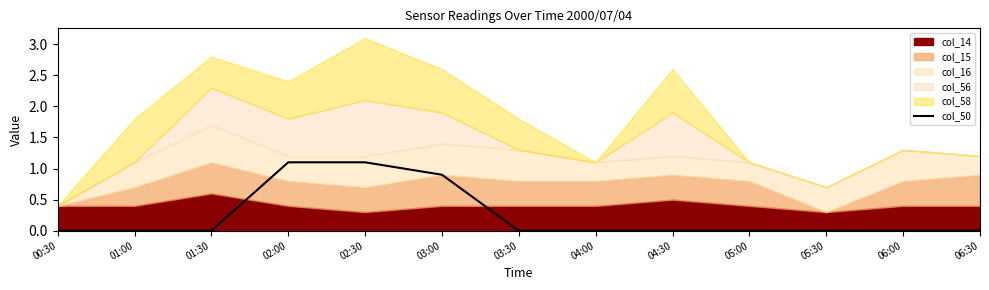

How many data points does each series have?

13